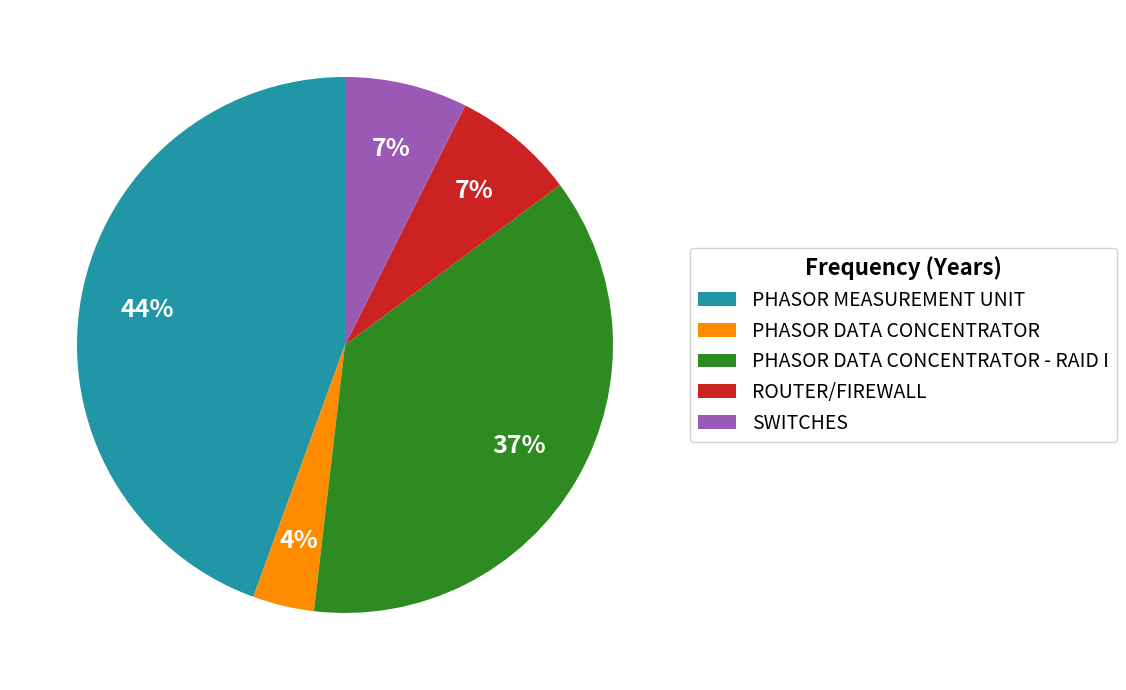

Is there any slice that represents more than half of the pie?

No